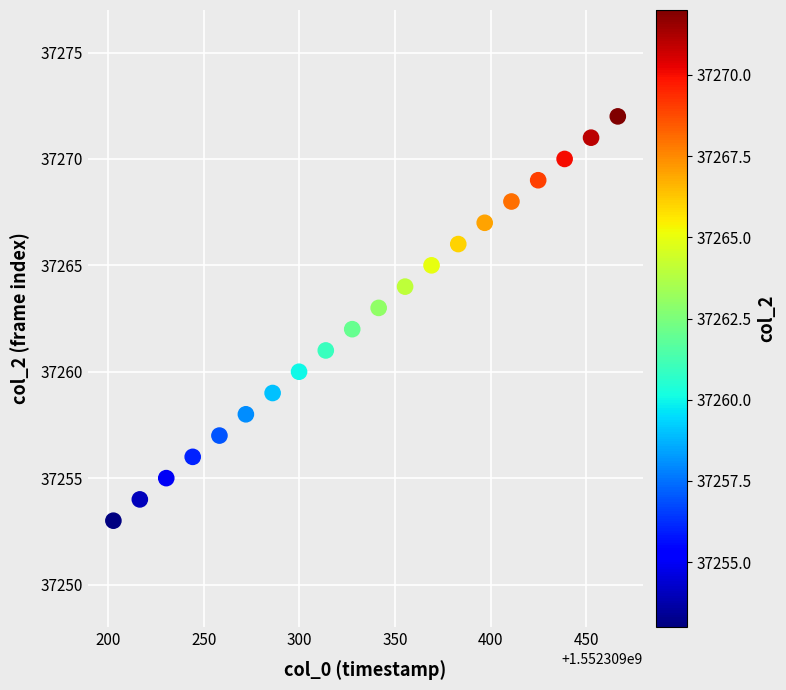

What is the range of Y values (max minus min)?

19